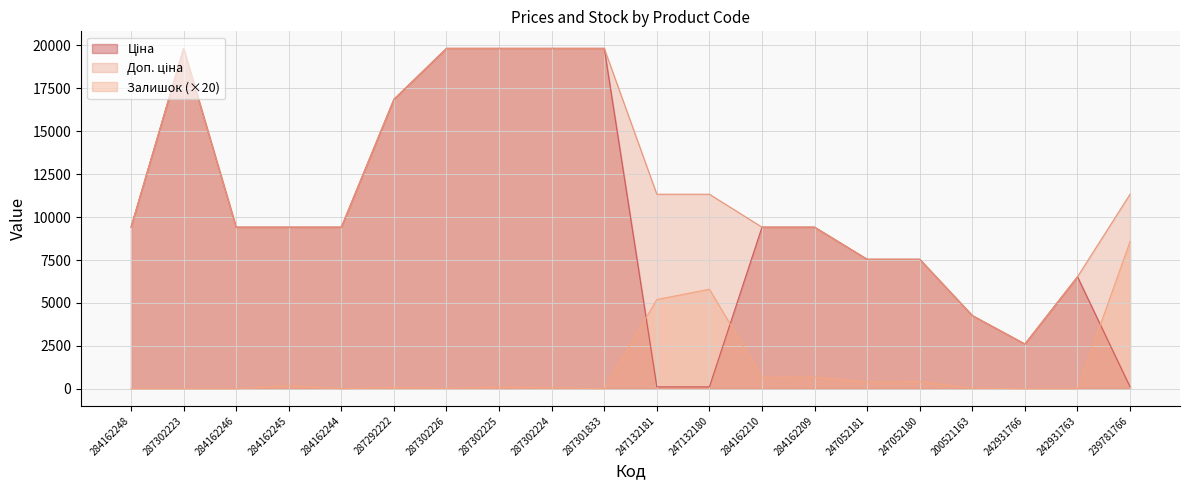

In Доп. ціна, how many points are lower than both neighbors (excluding endpoints)?

1